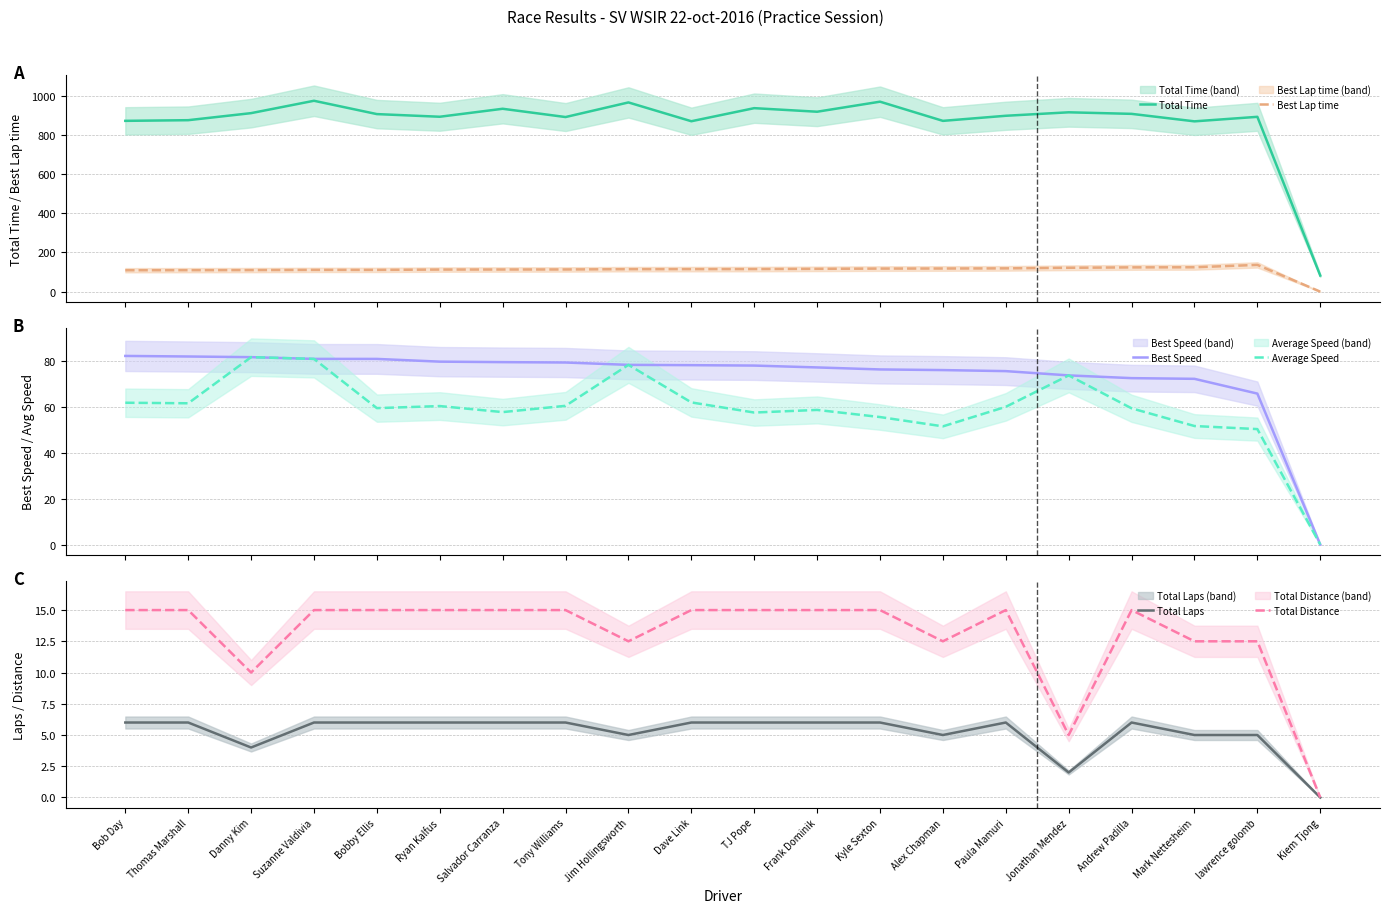

True or false: Best Speed has a value of 81.1 at Bobby Ellis.

True